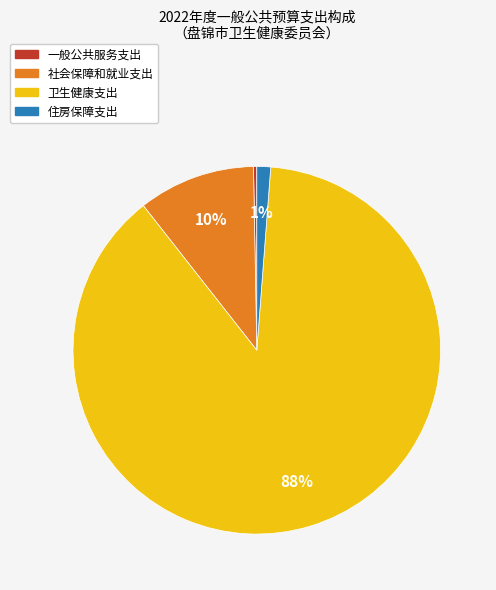

Does 一般公共服务支出 represent more than half of the total?

No